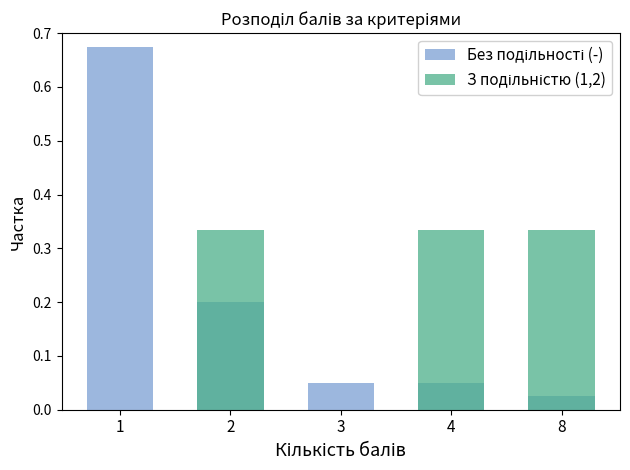

Between 4 and 8, which series saw the biggest shift?

Без подільності (-)